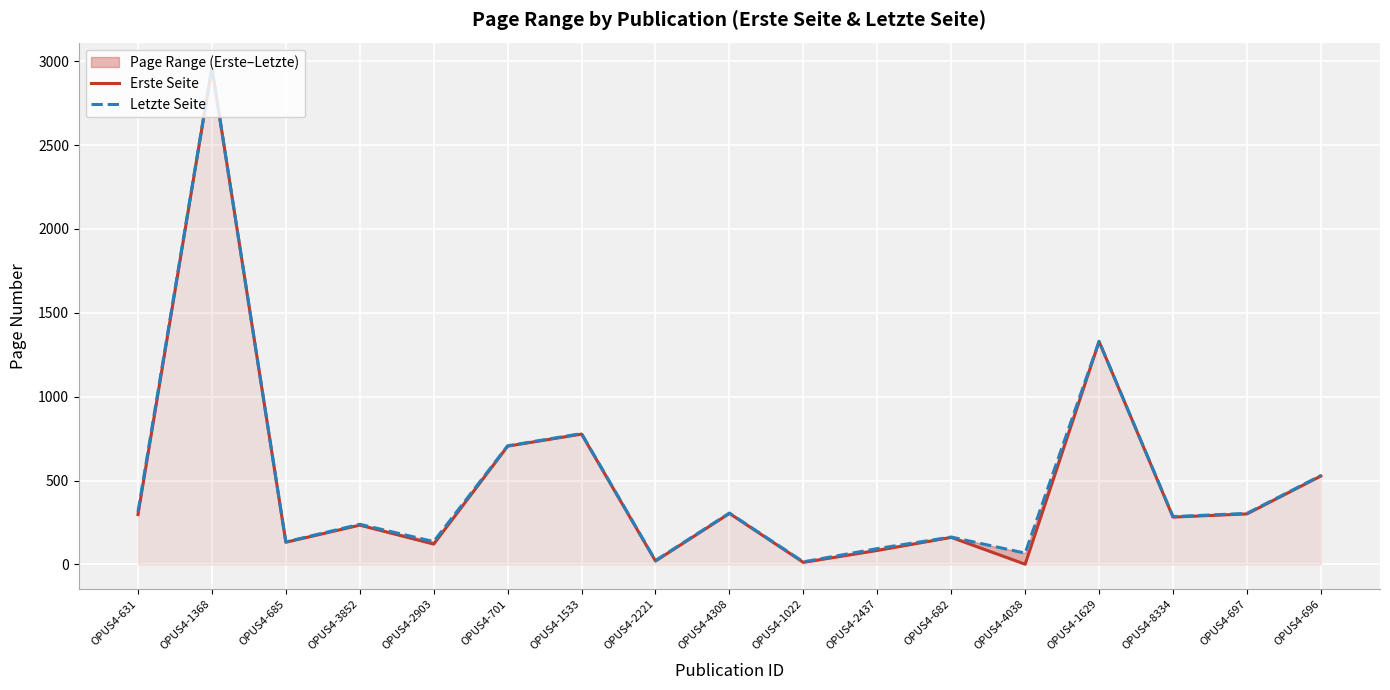

The value of Erste Seite at OPUS4-1368 is 943. True or false?

False